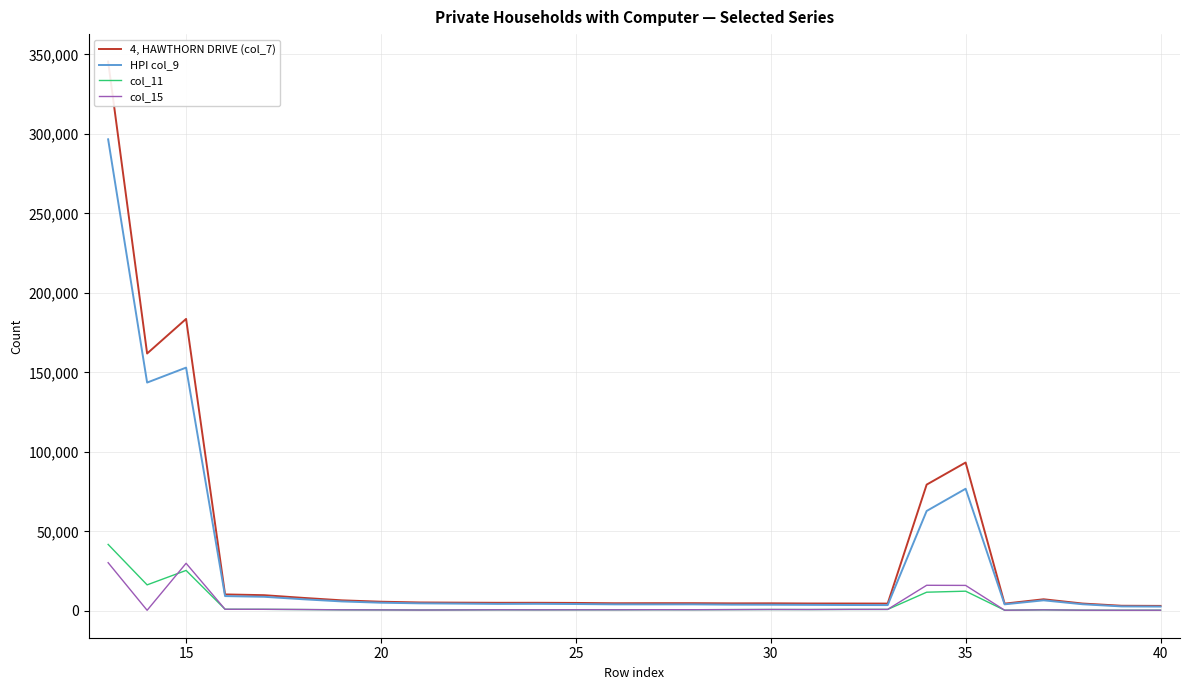

How many values in the col_15 series exceed 731?

13